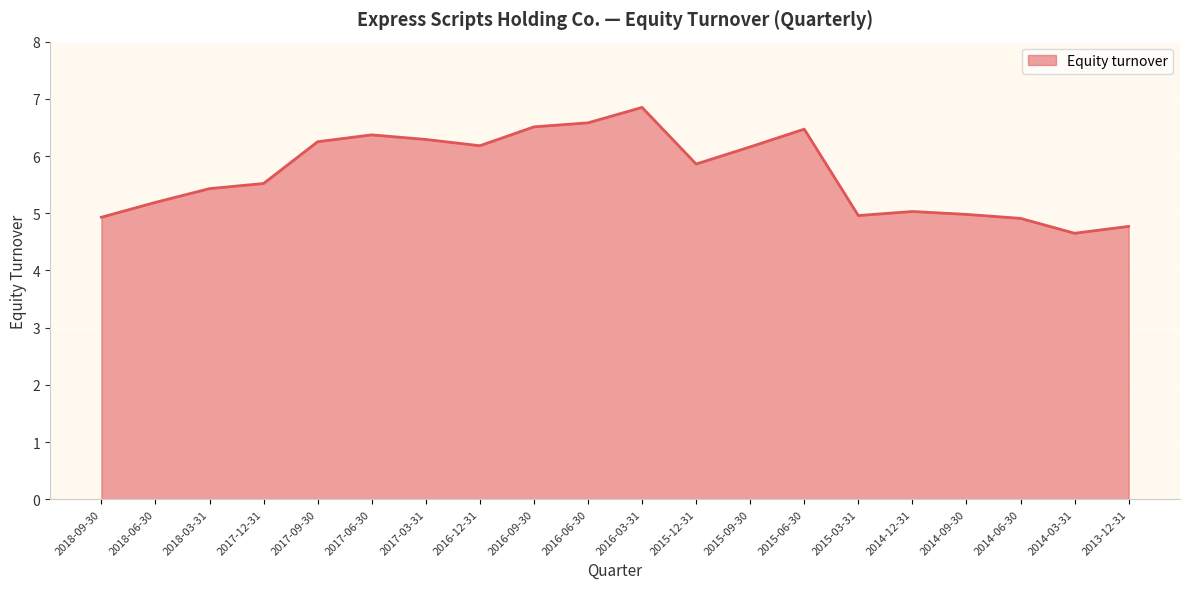

Does the chart display data point markers on the line(s)?

No